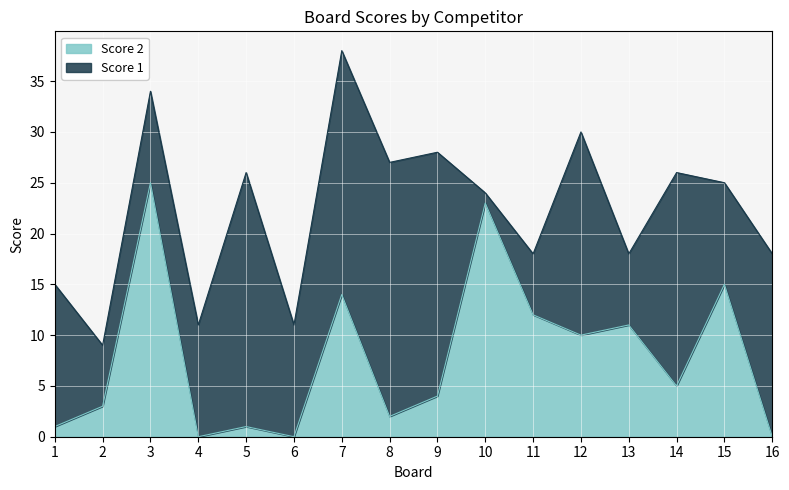

What is the difference between the maximum and minimum values?

25